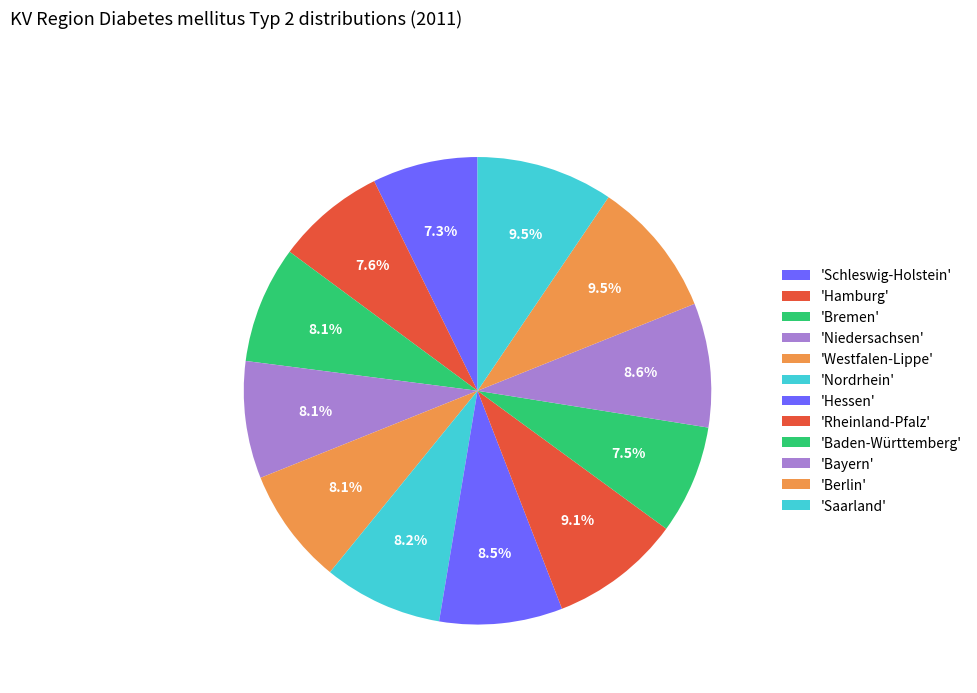

Count the number of slices in the pie.

12